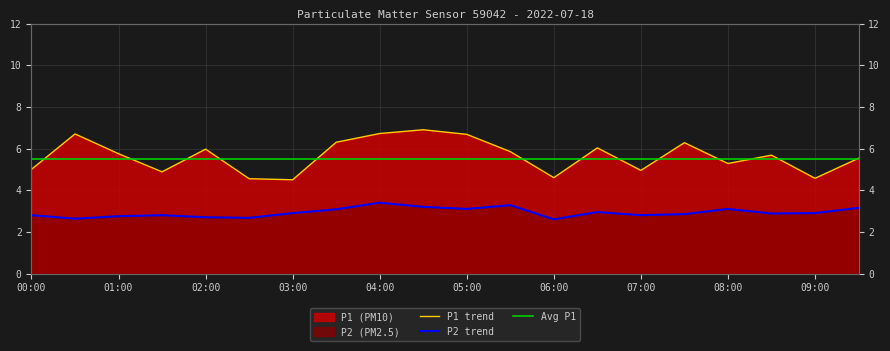

What is the sum of all P2 values?

58.5